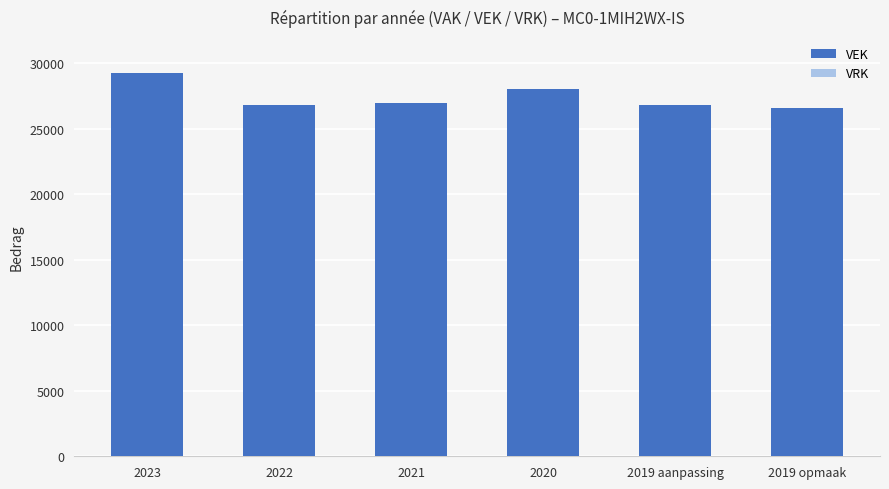

What is the minimum value shown in the chart?

26572